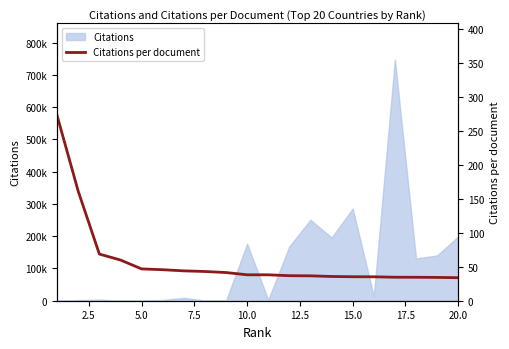

The value at 16 is 53.7. True or false?

False